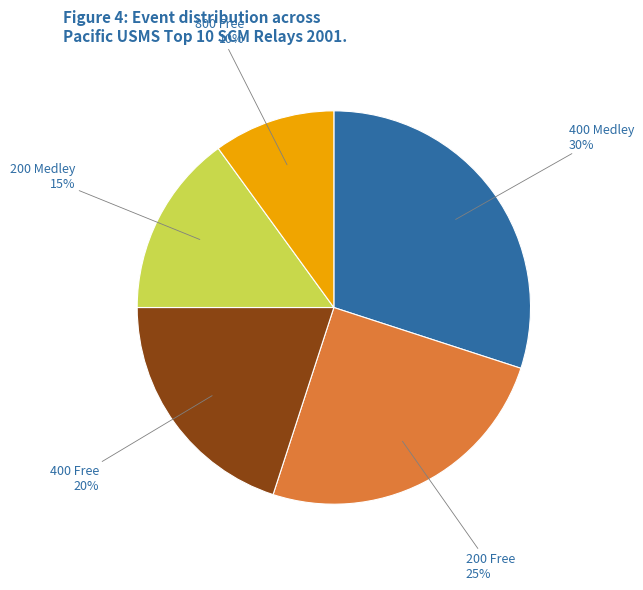

Combined, do 800 Free and 200 Free account for over 50%?

No